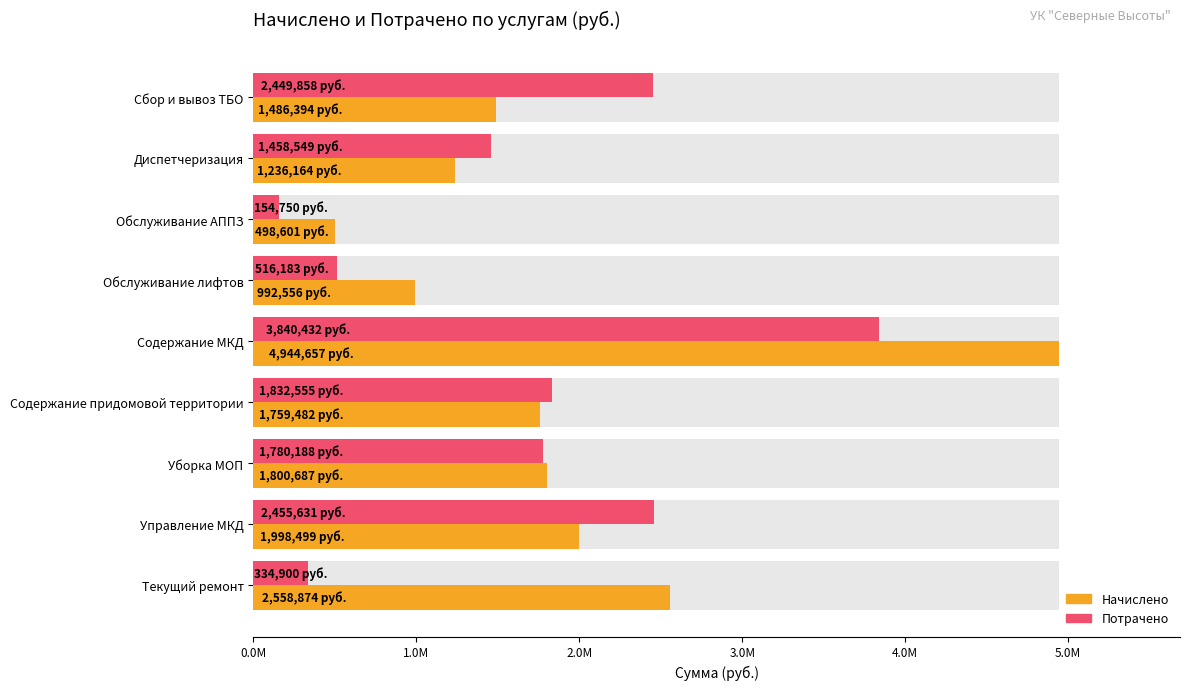

What is the value of the Потрачено bar at the 2nd from the left?

1458548.8